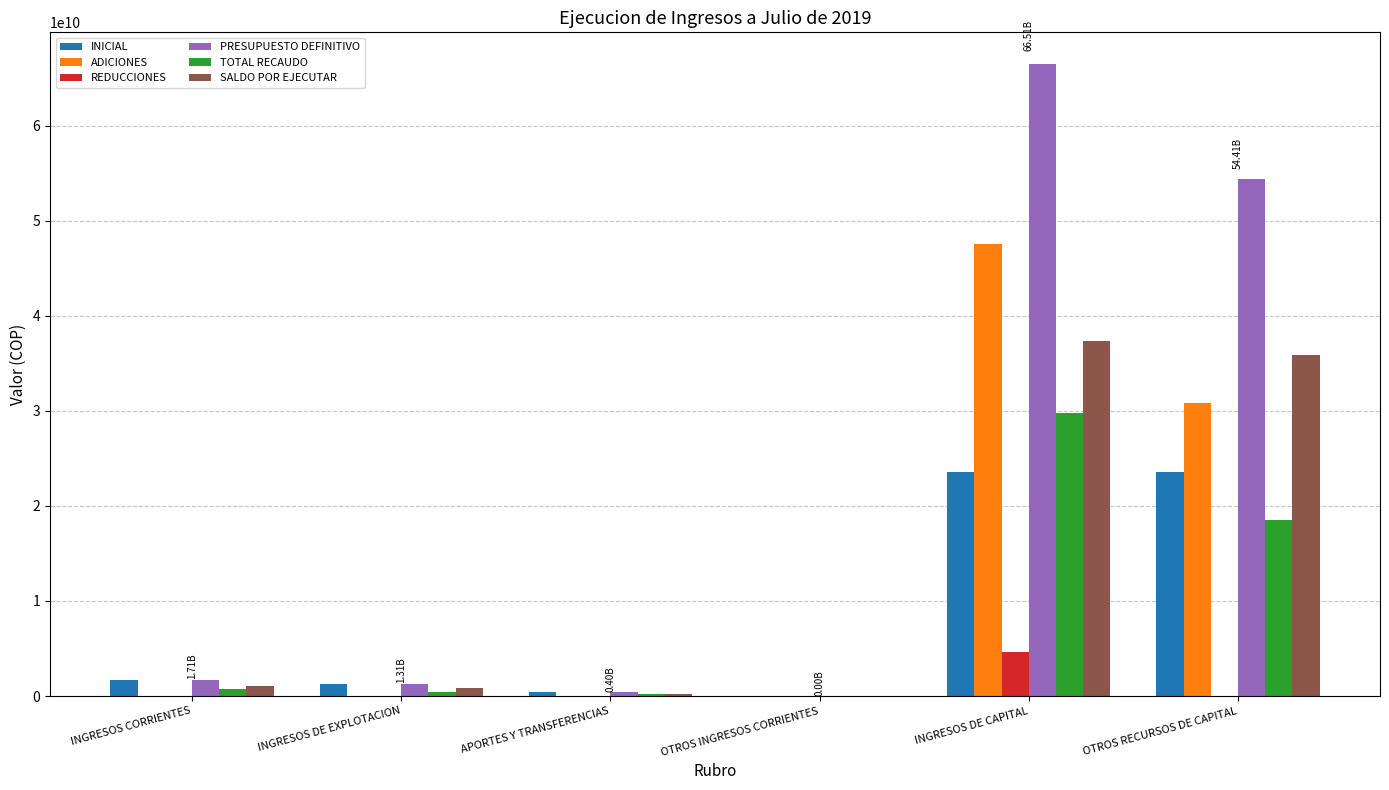

Which series changed the most between OTROS INGRESOS CORRIENTES and INGRESOS DE CAPITAL?

PRESUPUESTO DEFINITIVO